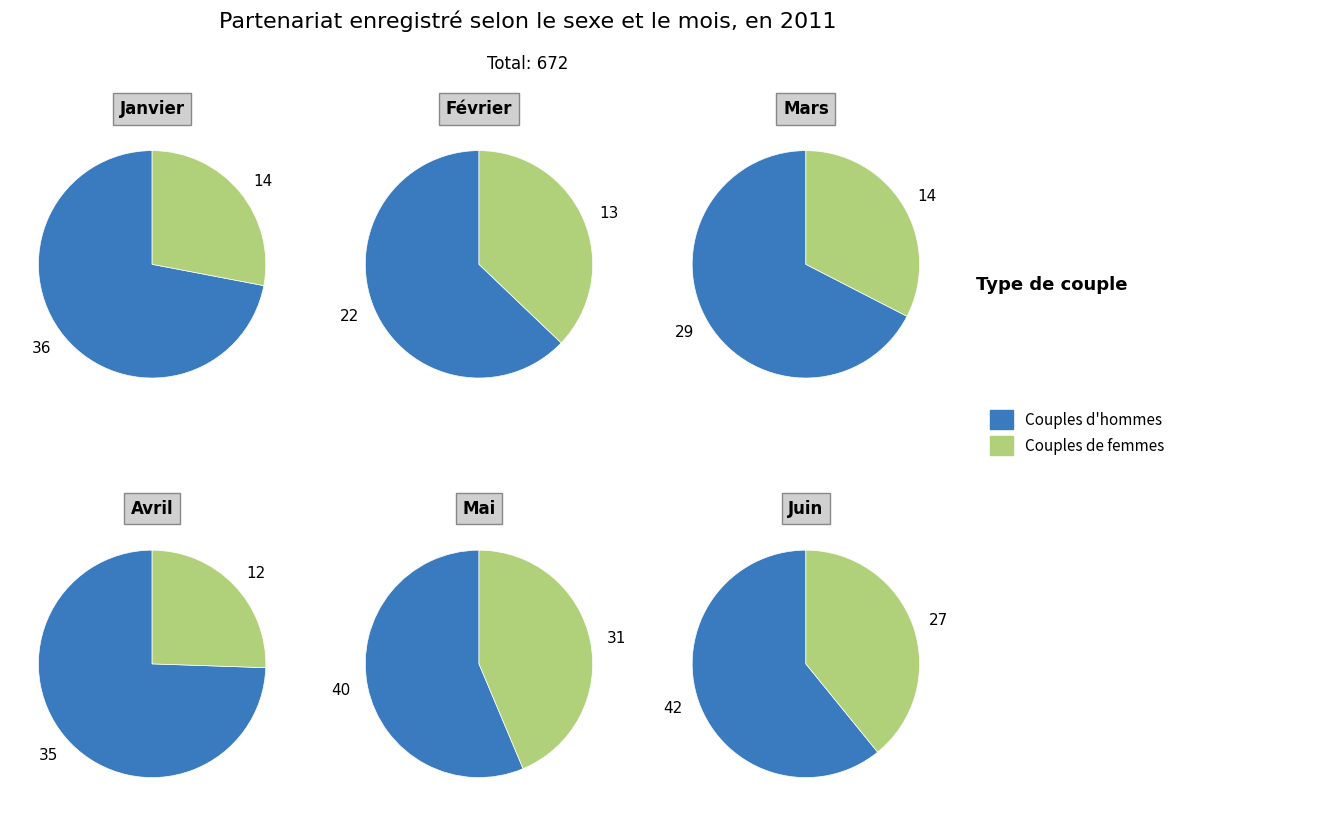

To the nearest percent, what is the average slice percentage?

8%